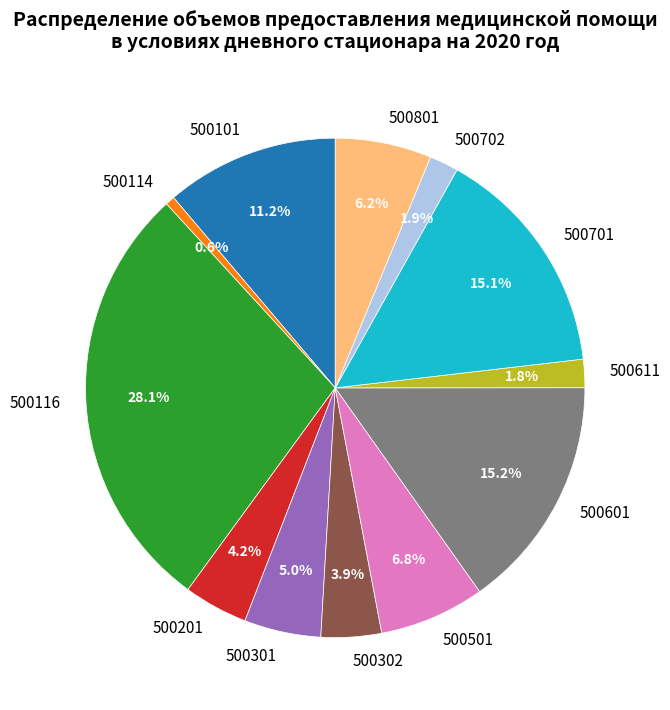

To the nearest percent, what percentage of the pie is 500116?

28%